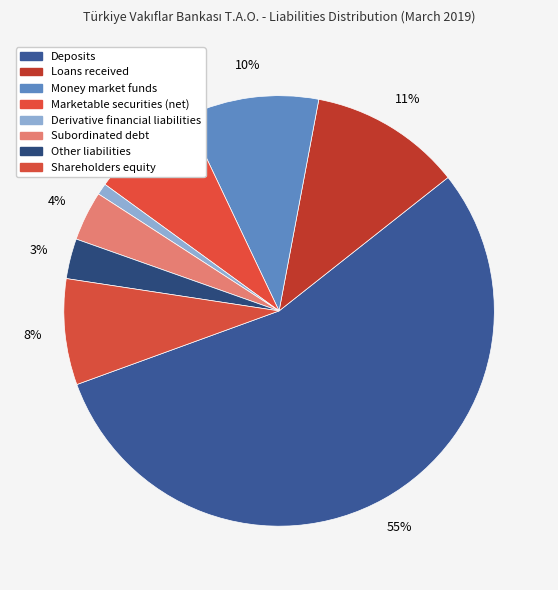

Which slice is the largest?

Deposits